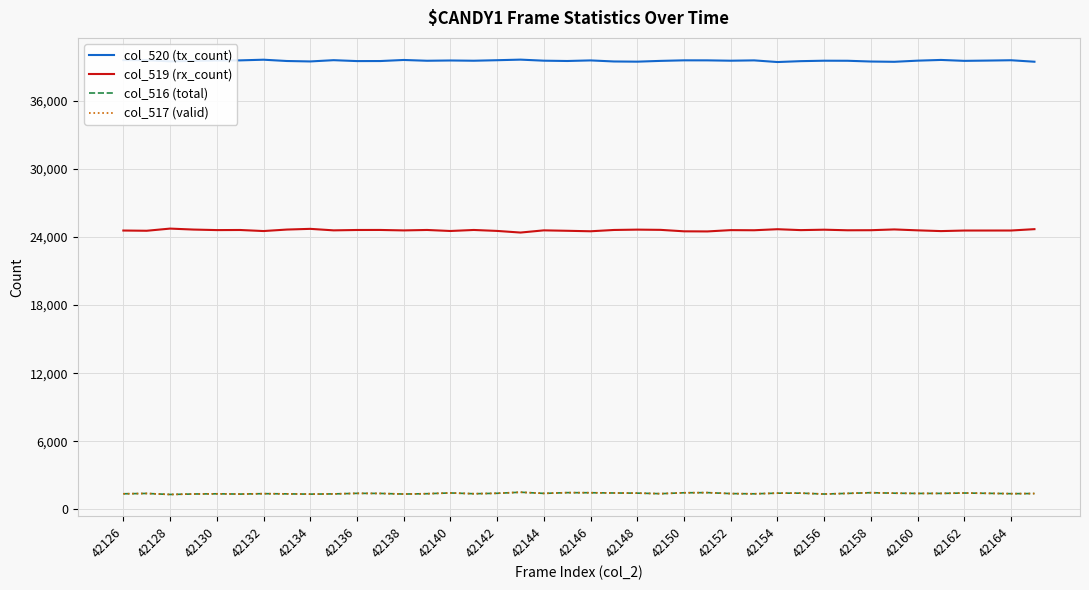

True or false: col_520 (tx_count) and col_519 (rx_count) intersect in this chart.

False